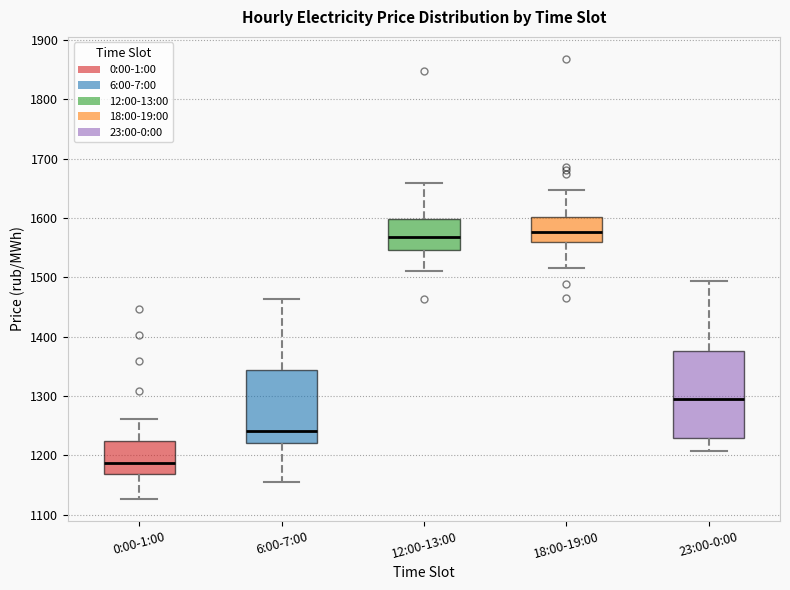

Where is the lower edge of the box for 12:00-13:00 on the y-axis? The values are not printed on the chart, so give them approximately, as read against the axis.

1550